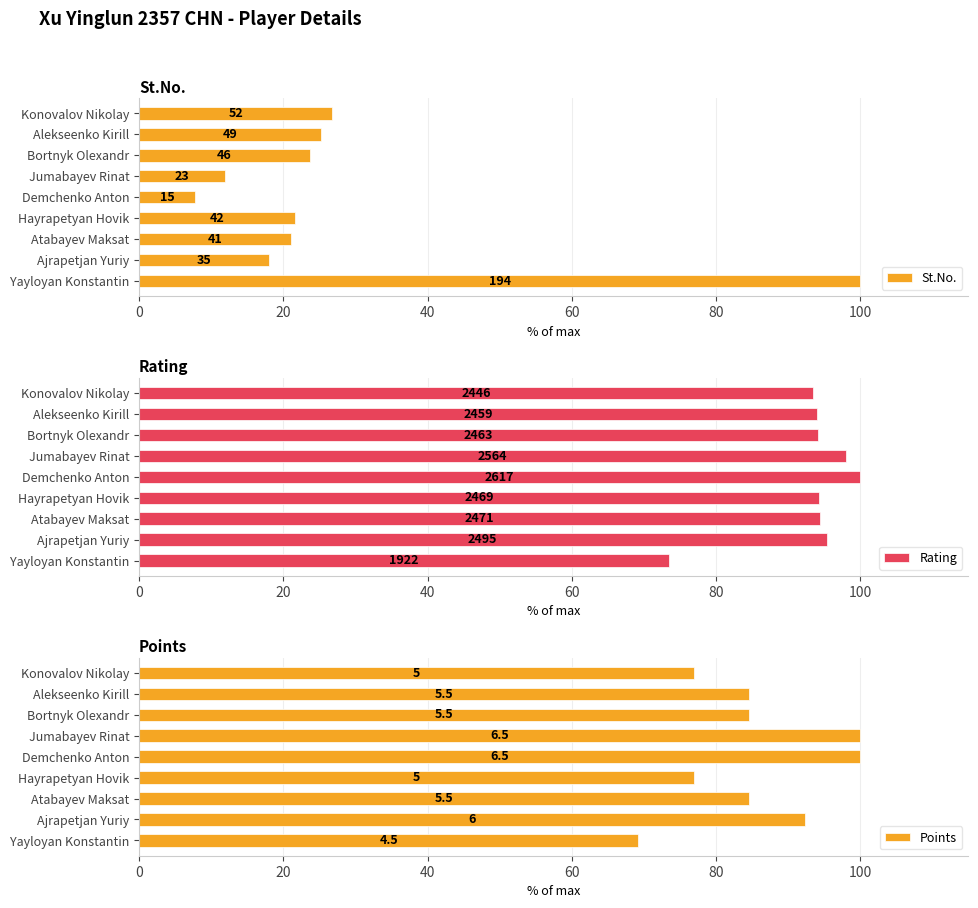

What is the difference between the maximum and minimum values in the Rating series?

26.6